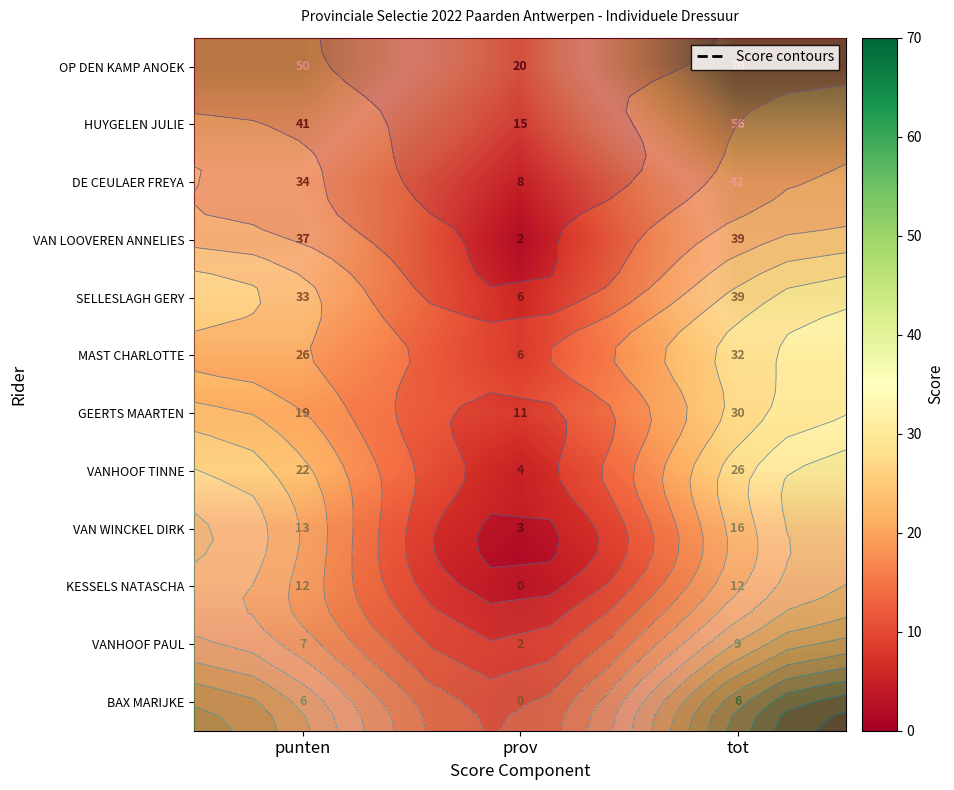

Rank the categories by VAN WINCKEL DIRK value from lowest to highest.

prov, punten, tot